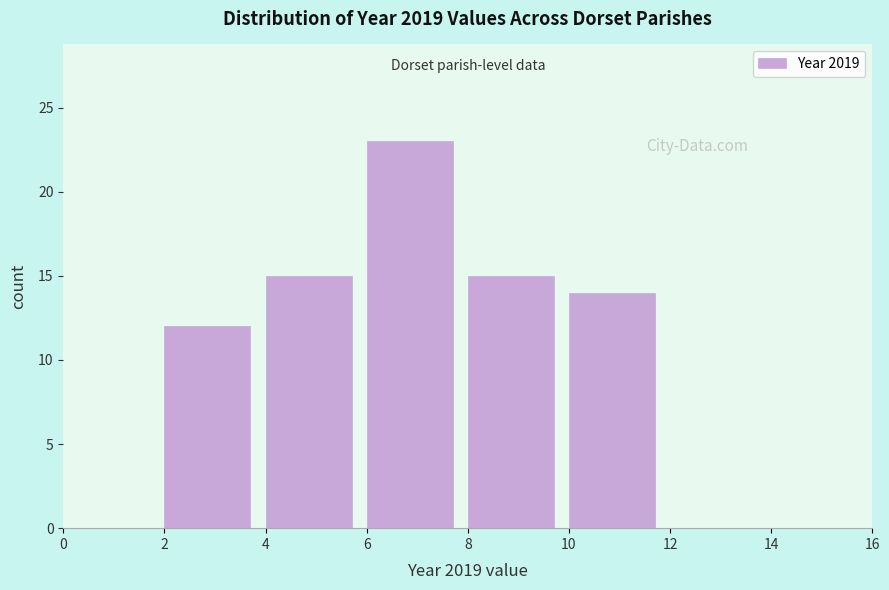

What is the height of the bar covering 2 to 4 on the x-axis? The values are not printed on the chart, so give them approximately, as read against the axis.

12